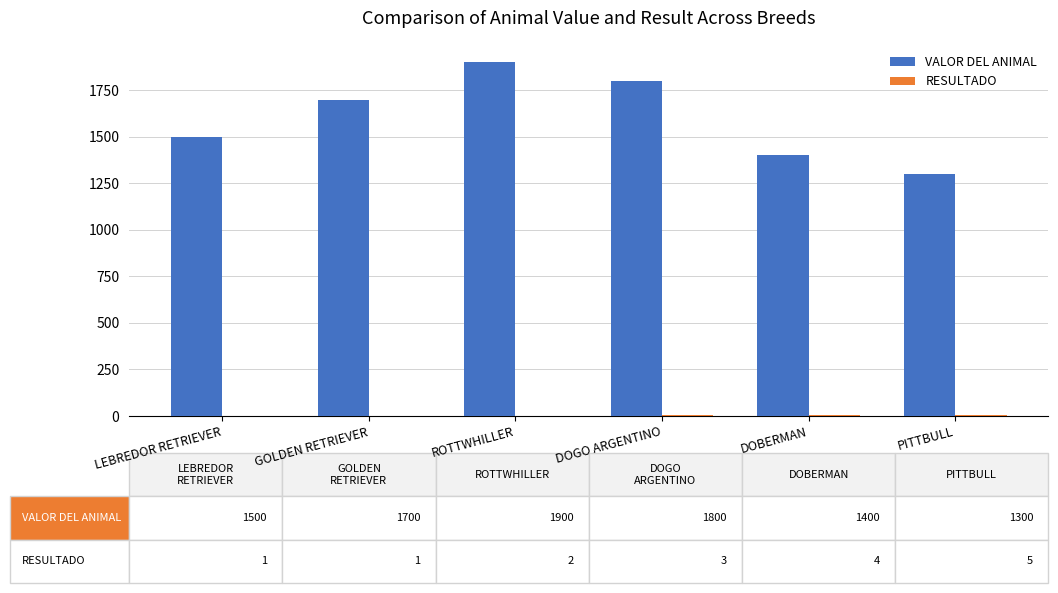

At which category is the sum across all series the highest?

ROTTWHILLER